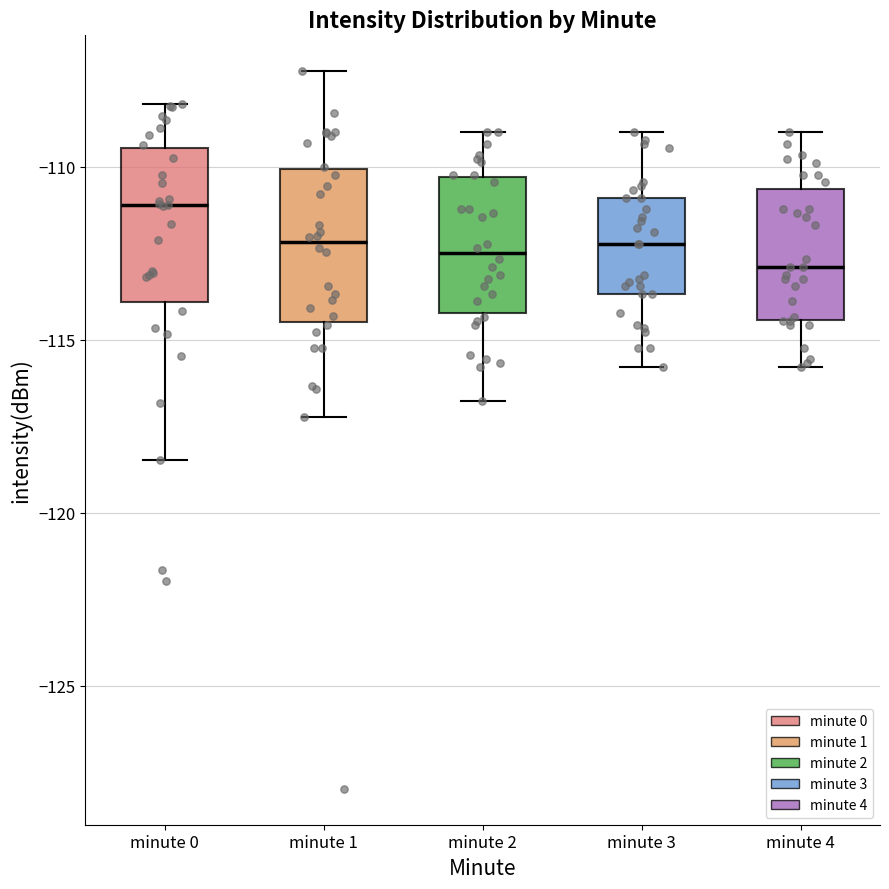

Which box has the highest median line?

minute 0